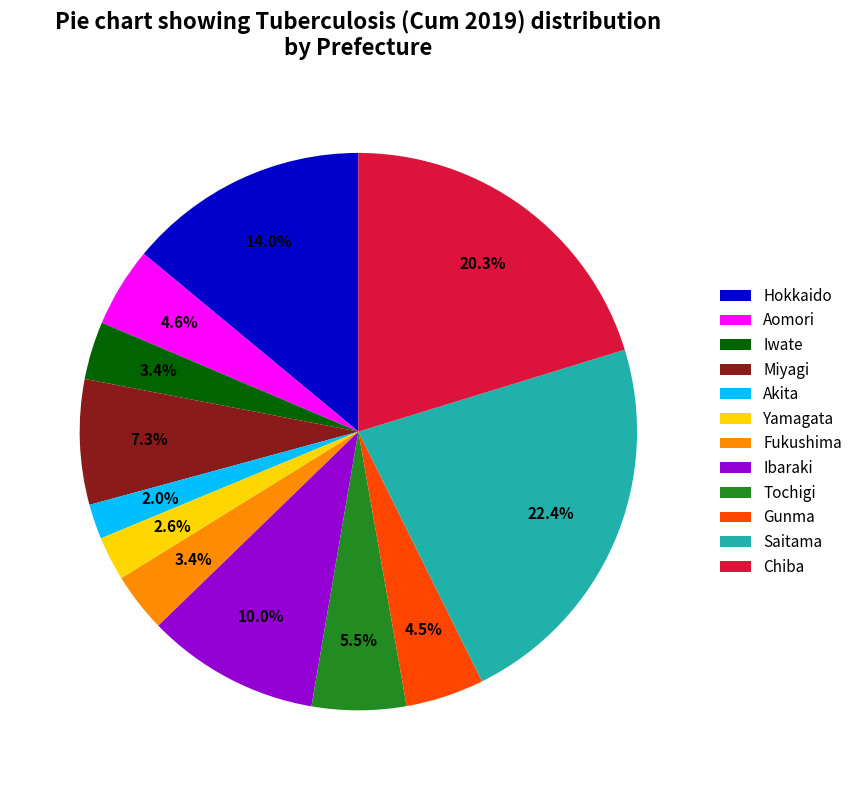

Between Hokkaido and Chiba, which is larger?

Chiba